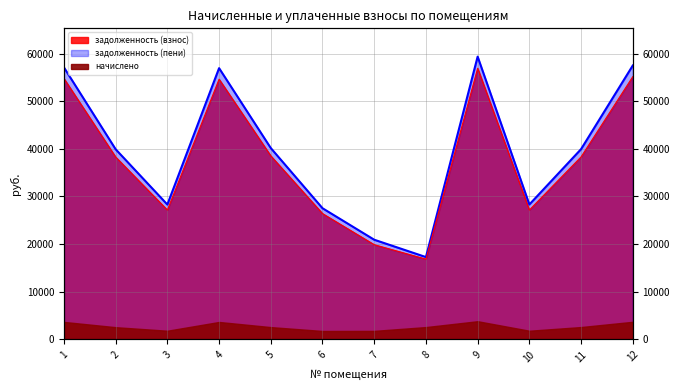

The задолженность (пени) series shows 86649.1 at 4. True or false?

False